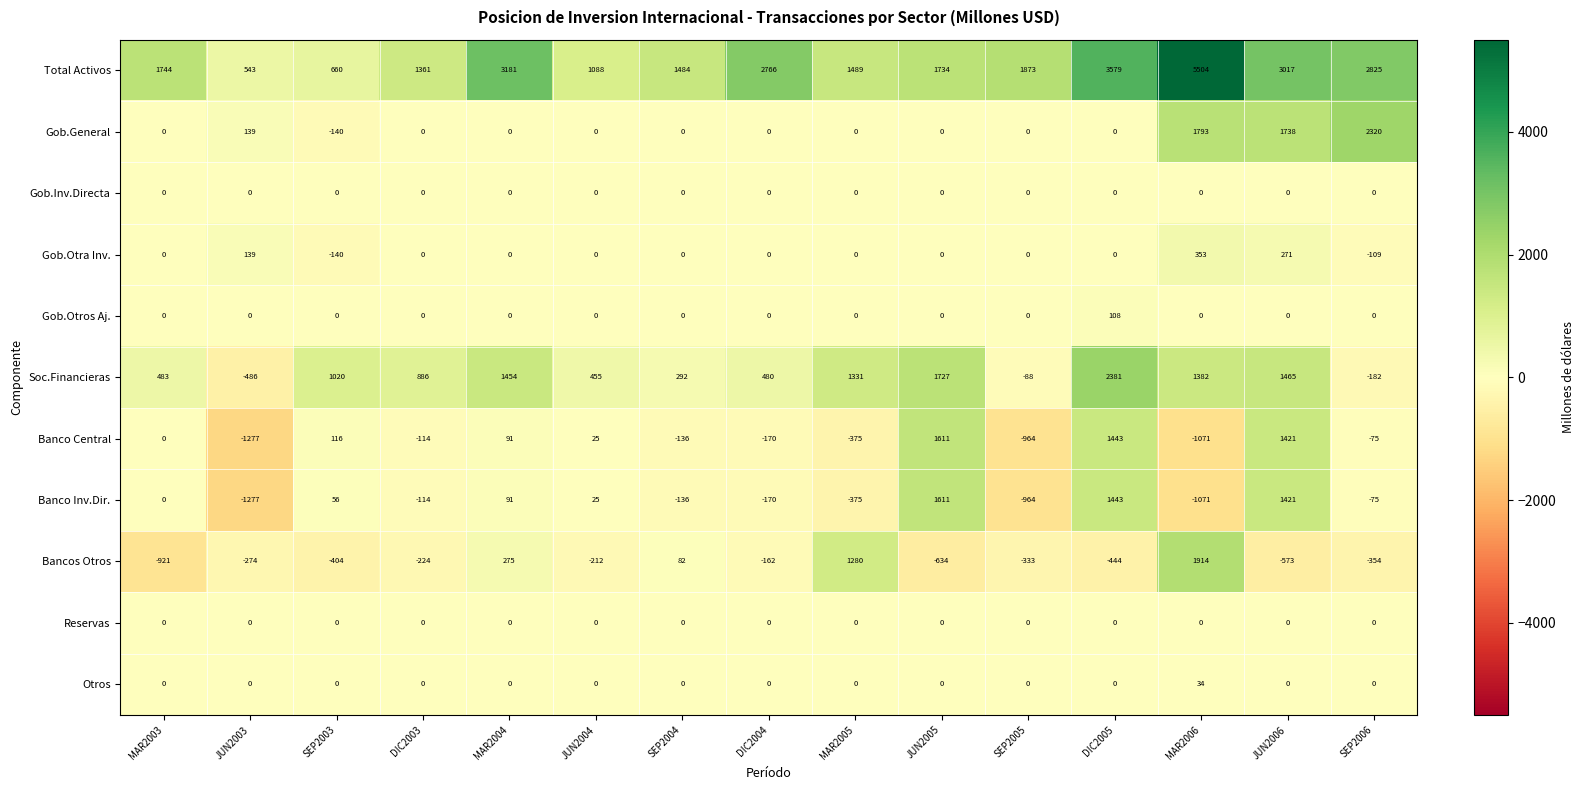

What is the greatest value displayed?

5504